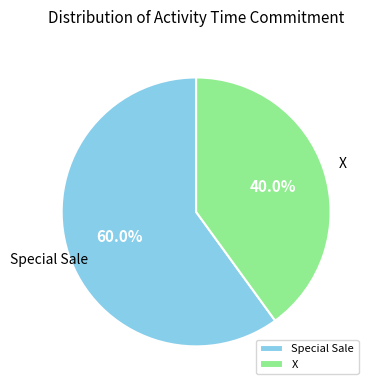

Which category accounts for the majority?

Special Sale